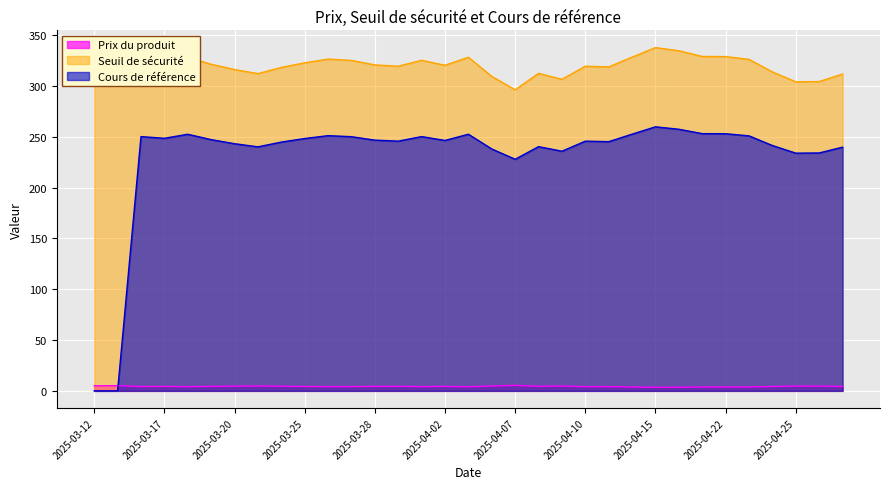

At which category does Seuil de sécurité reach its first local valley?

2025-03-21